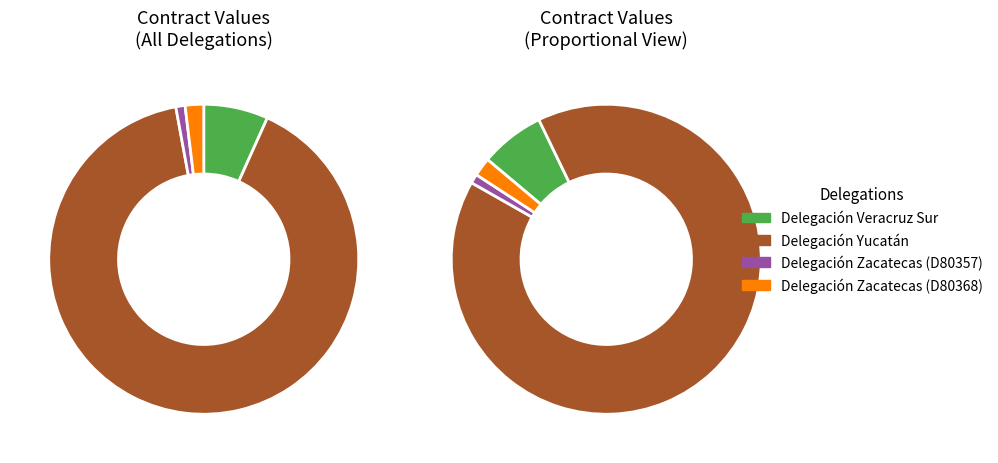

Does Delegación Zacatecas (D80368) account for over 50% of the chart?

No